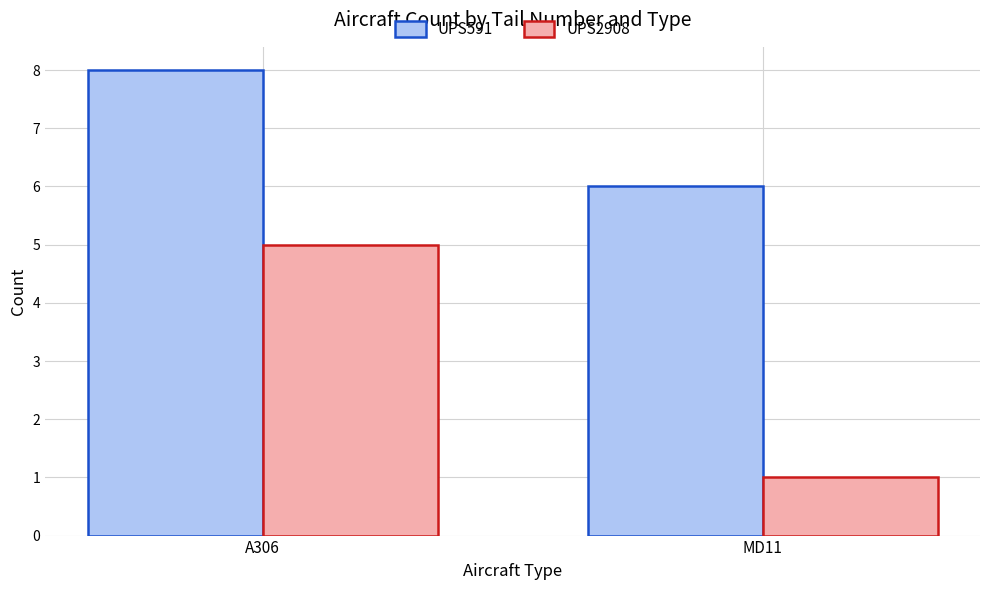

Reading left to right, extract all data points from this chart.

UPS591: 8	6
UPS2908: 5	1